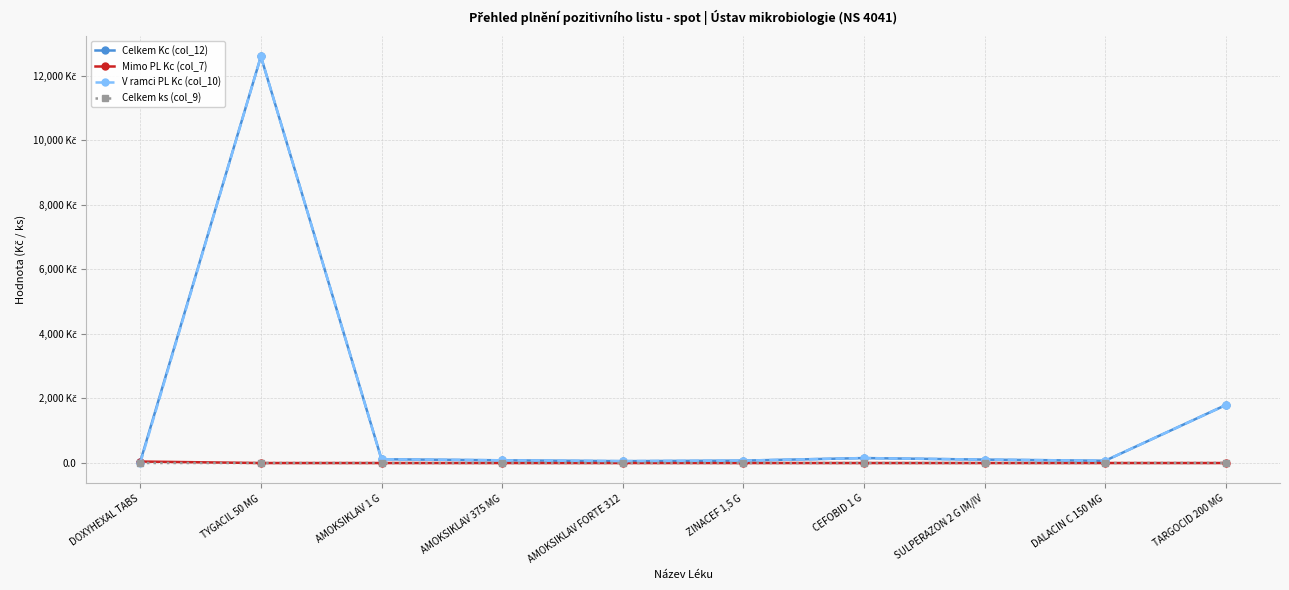

True or false: Celkem Kc (col_12) has a value of 40.9 at SULPERAZON 2 G IM/IV.

False